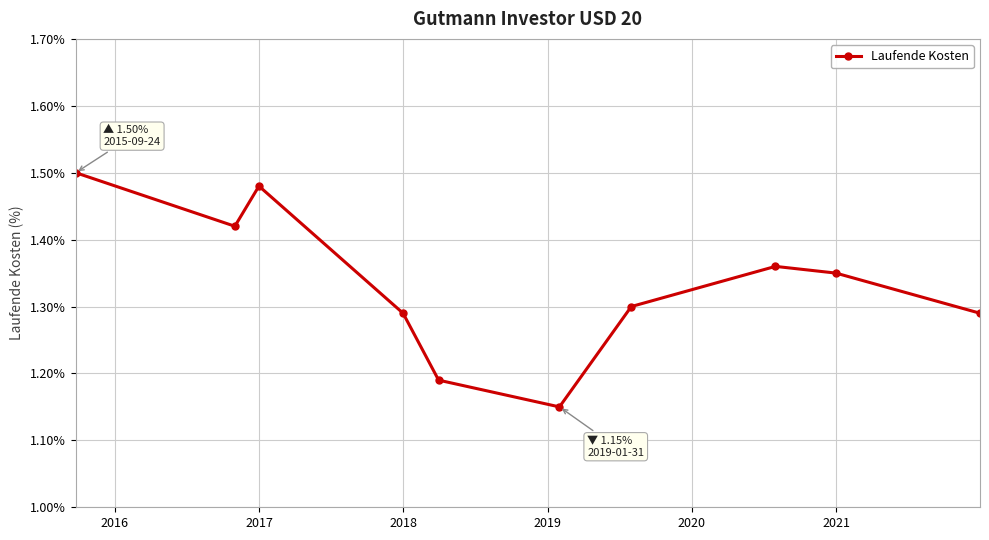

True or false: the data has more than 0 interior local peaks.

True